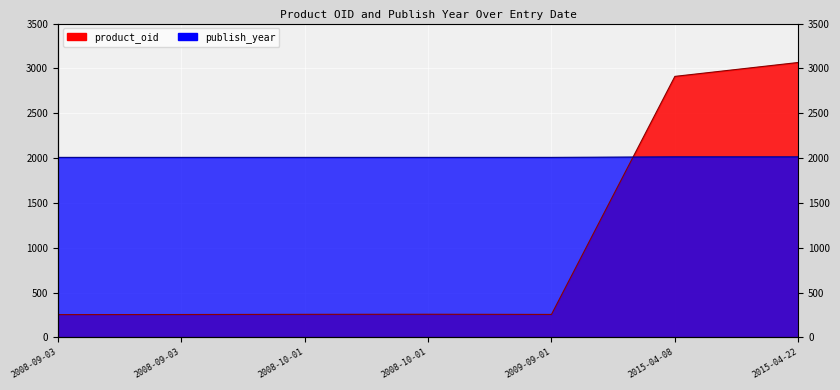

Reading left to right, list all the values displayed in this chart.

product_oid: 2008-09-03=255	2008-09-03=256	2008-10-01=258	2008-10-01=259	2009-09-01=257	2015-04-08=2911	2015-04-22=3066
publish_year: 2008-09-03=2008	2008-09-03=2008	2008-10-01=2008	2008-10-01=2008	2009-09-01=2008	2015-04-08=2014	2015-04-22=2014